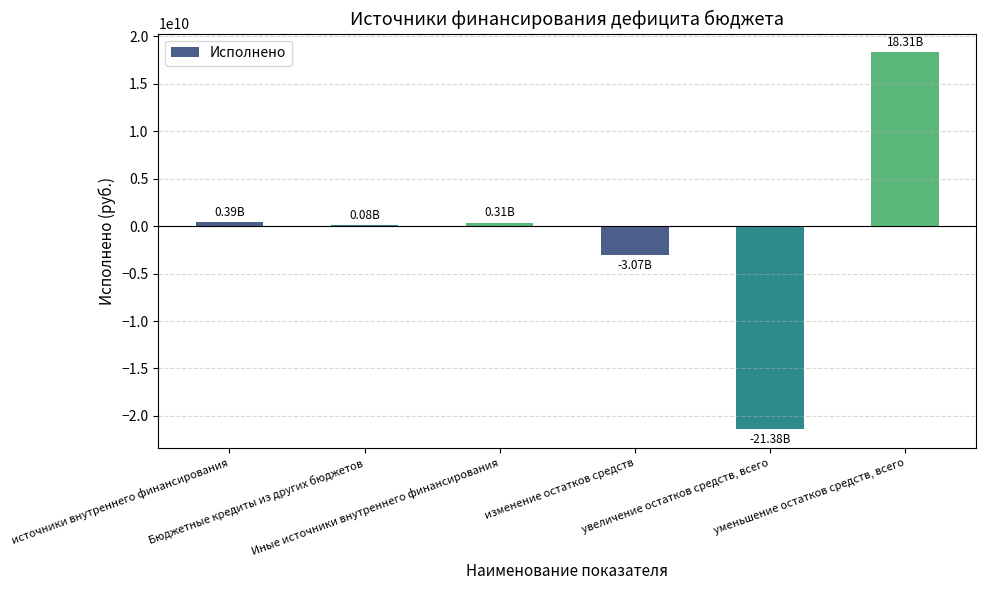

What is the sum of all values?

-5366658979.1